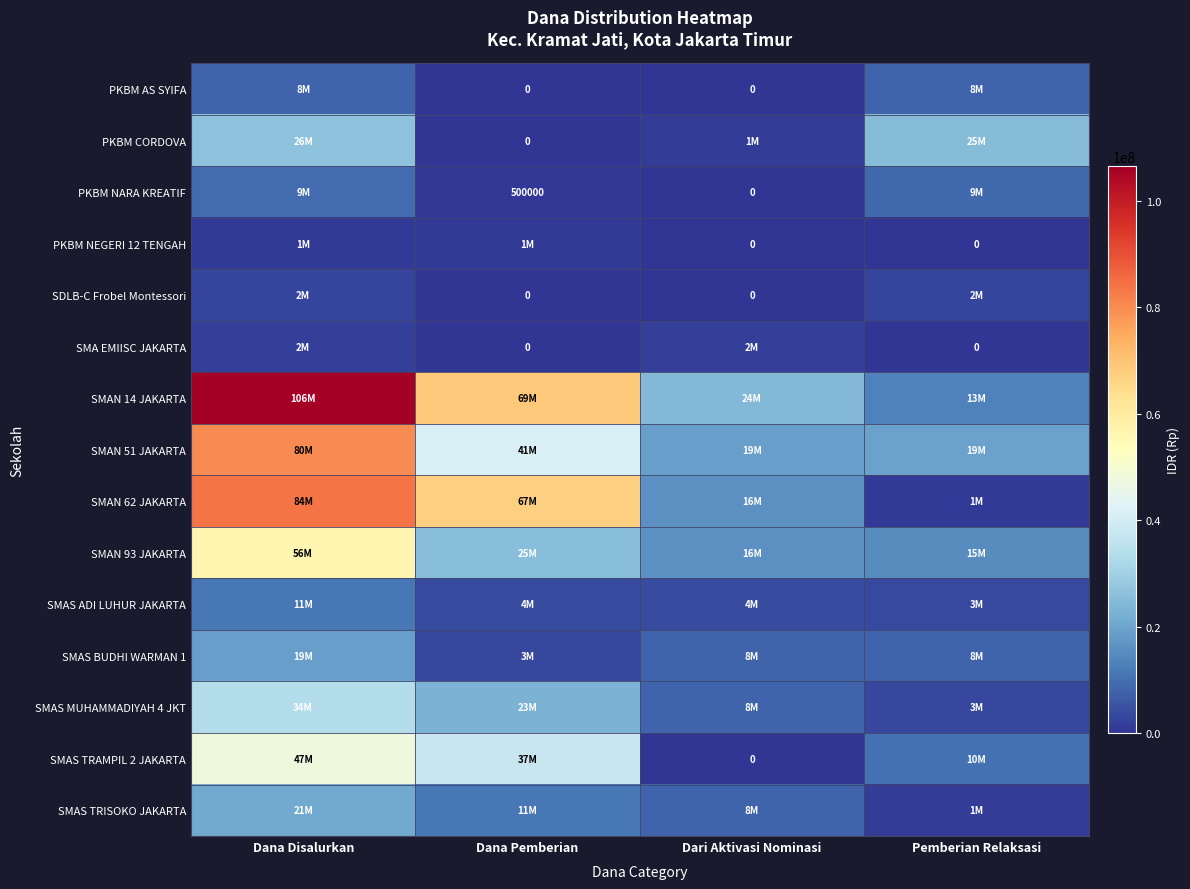

Between Dana Pemberian and Dana Disalurkan, which is larger?

Dana Disalurkan